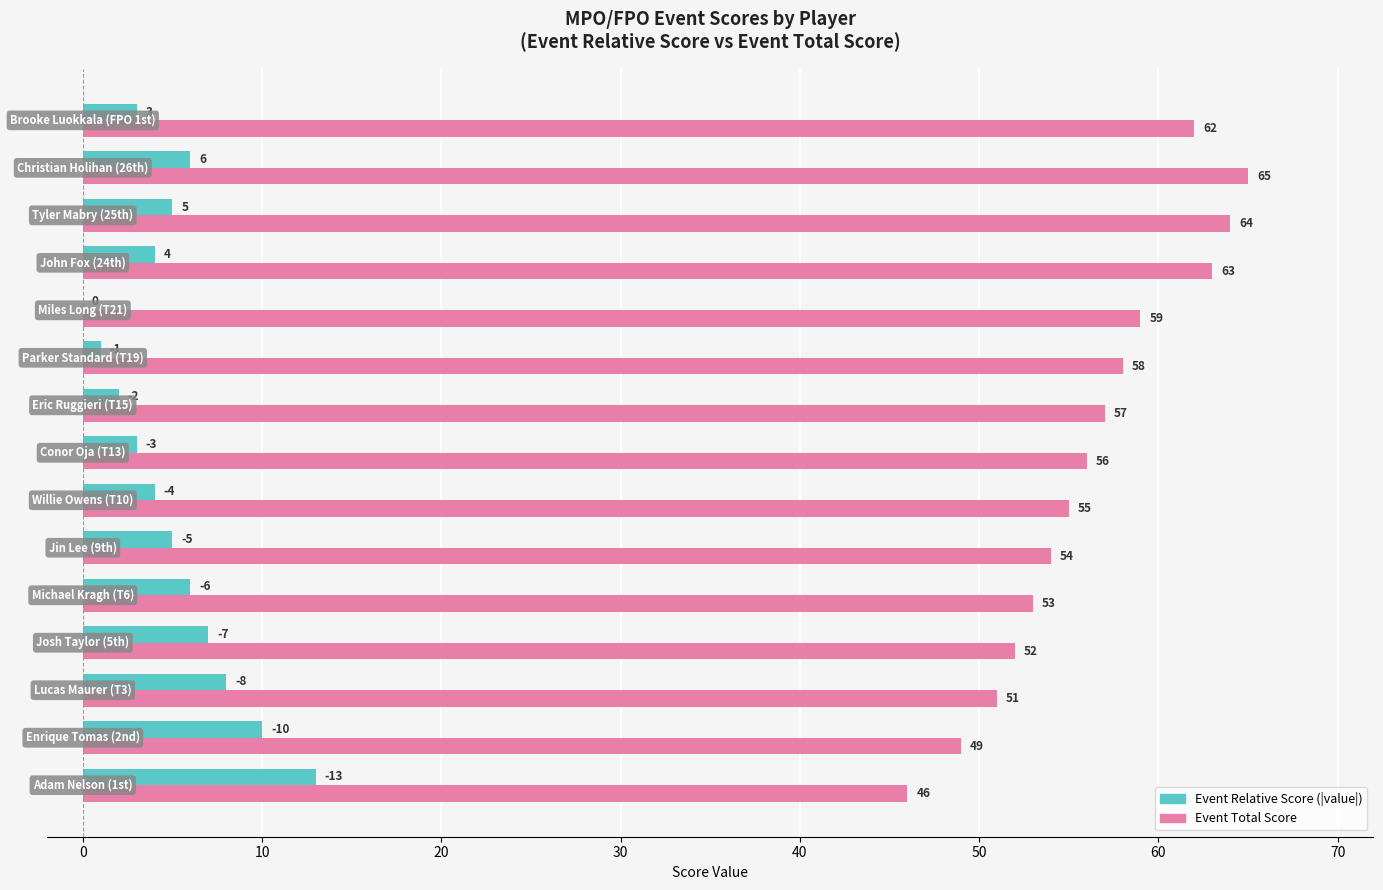

What is the greatest value displayed?

65